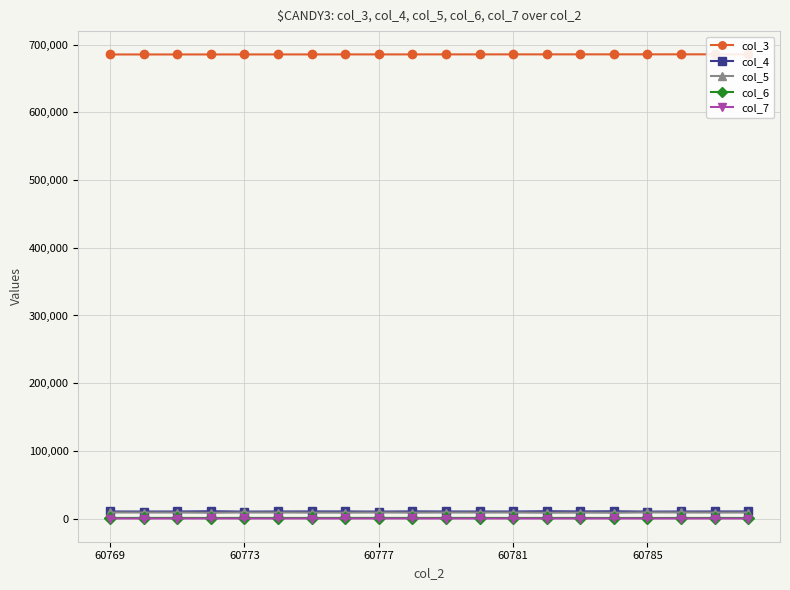

True or false: col_7 has a value of 76 at 60781.

True